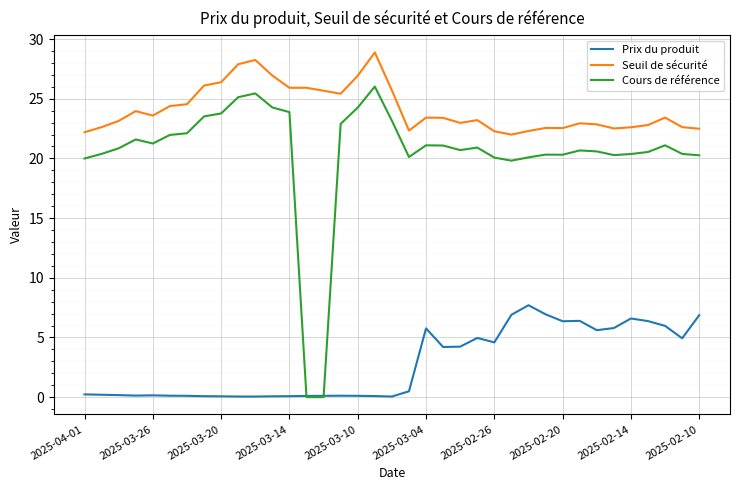

Rank the series by their maximum value, from lowest to highest.

Prix du produit, Cours de référence, Seuil de sécurité